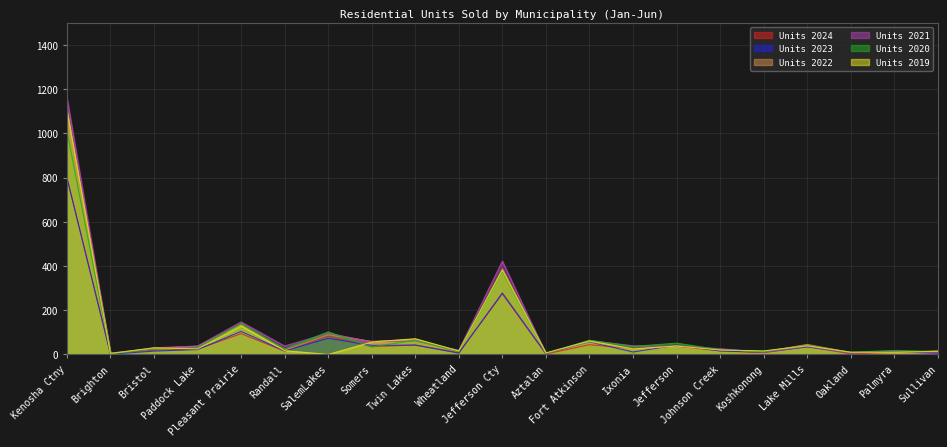

At which label is Units 2021 closest to 582?

Jefferson Cty